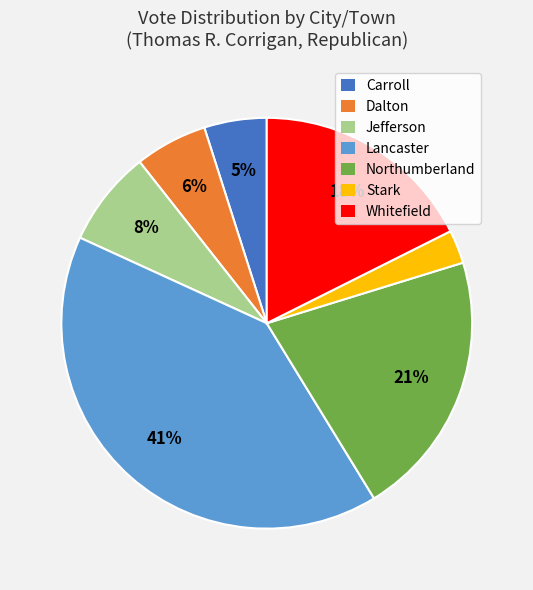

To the nearest percent, what percentage of the pie is Carroll?

5%